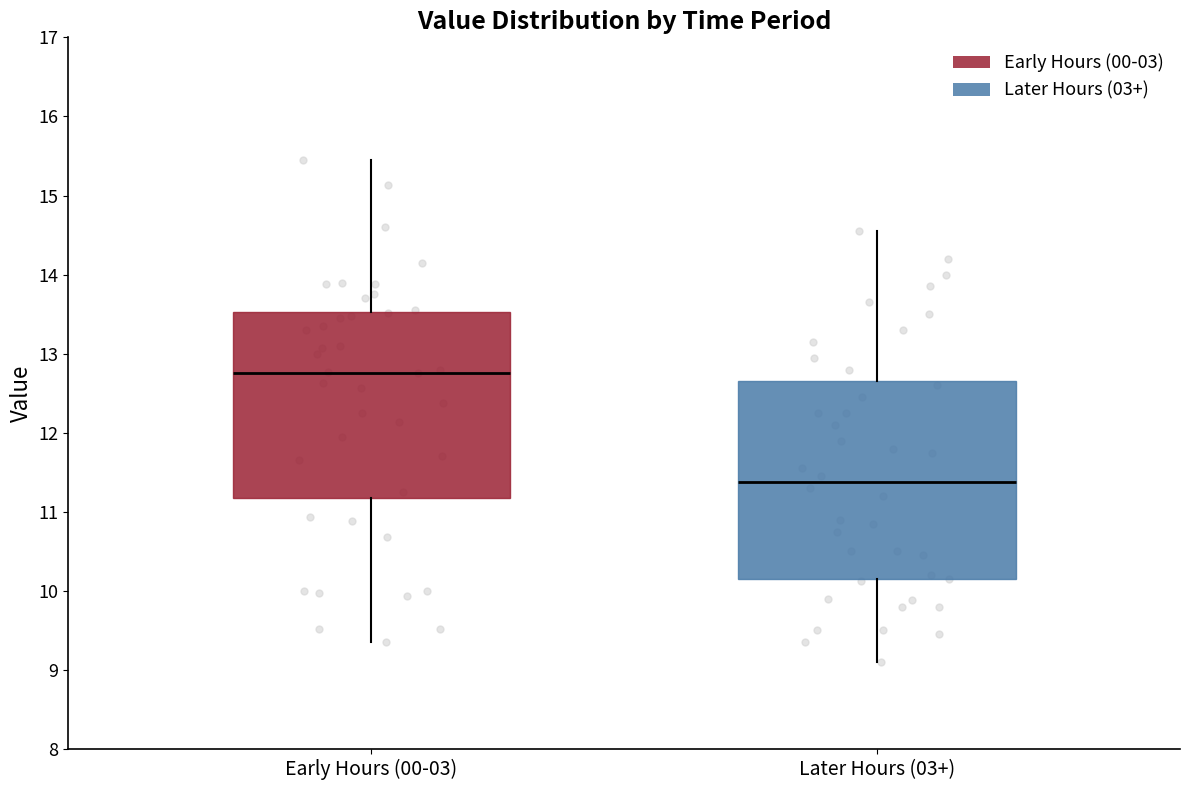

Reading left to right, transcribe this box plot: for each box, give where its median line is, the range the box spans, and where its two whiskers end, as read against the y-axis. The values are not printed on the chart, so give them approximately, as read against the axis.

Early Hours (00-03): median 12.8, box 11.2 to 13.5, whiskers 9.4 to 15.5
Later Hours (03+): median 11.4, box 10.1 to 12.7, whiskers 9.1 to 14.6